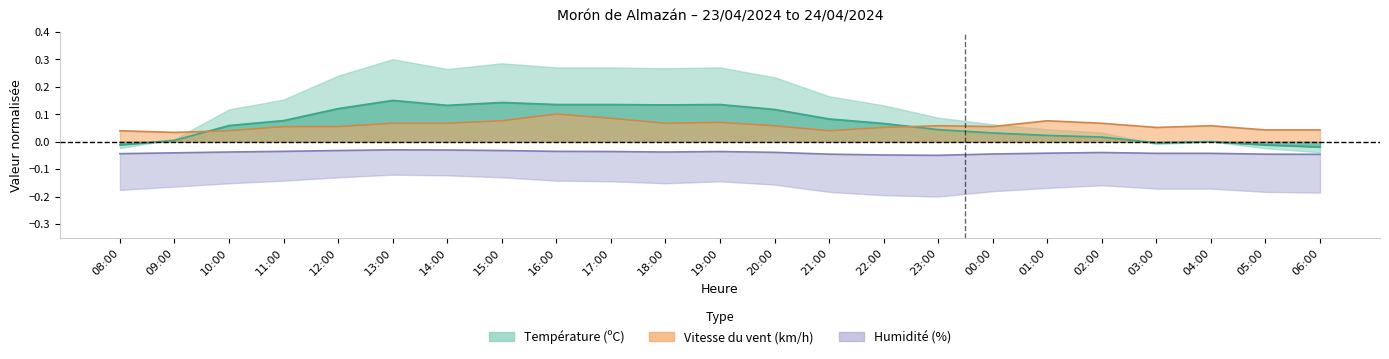

Is the value of Température (ºC) at 16:00 greater than the value of Vitesse du vent (km/h) at 04:00?

Yes